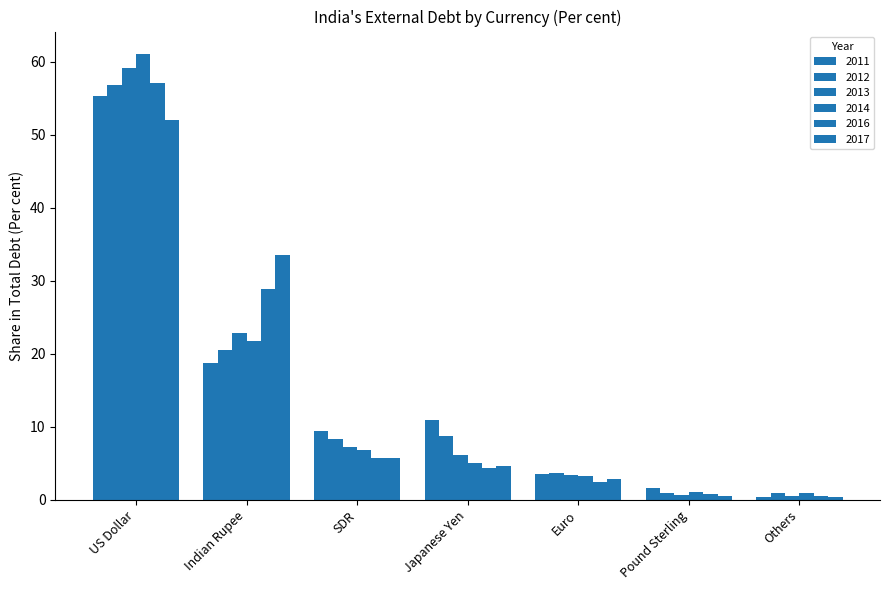

The 2014 series shows 1.1 at Pound Sterling. True or false?

True